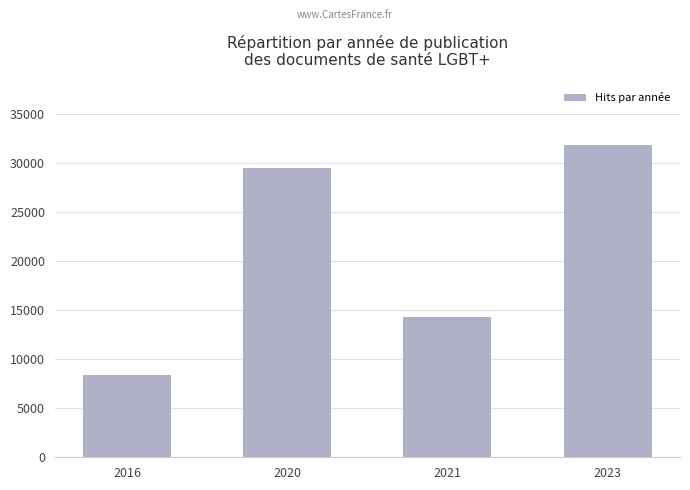

What is the value of the 1st bar from the left?

8399